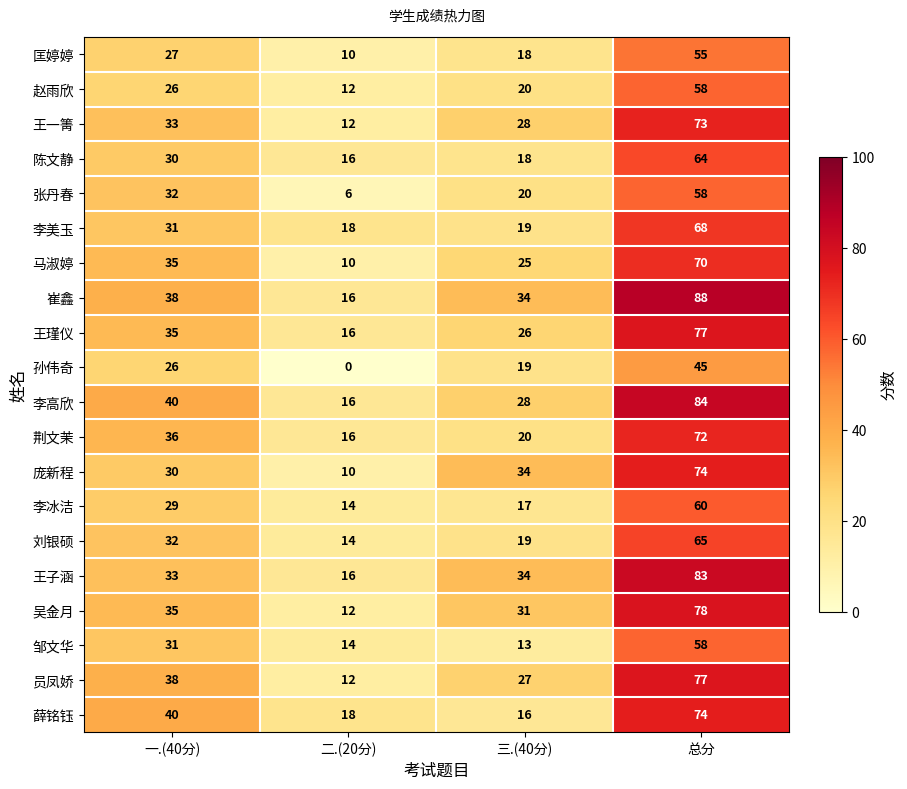

Between 二.(20分) and 总分, which series saw the biggest shift?

崔鑫